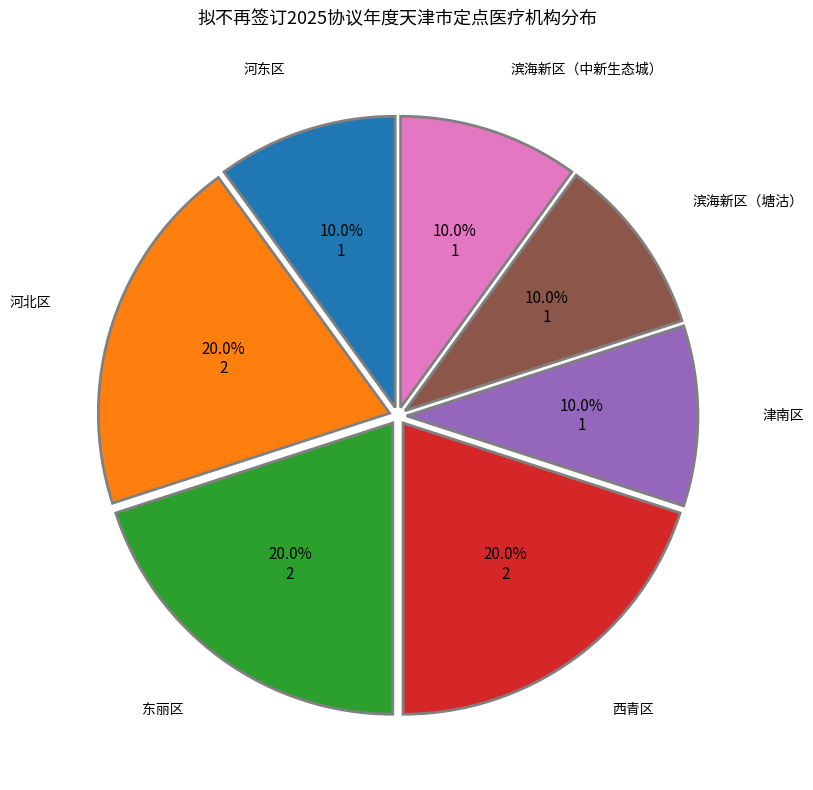

Is the sum of 滨海新区（中新生态城） and 东丽区 greater than half?

No